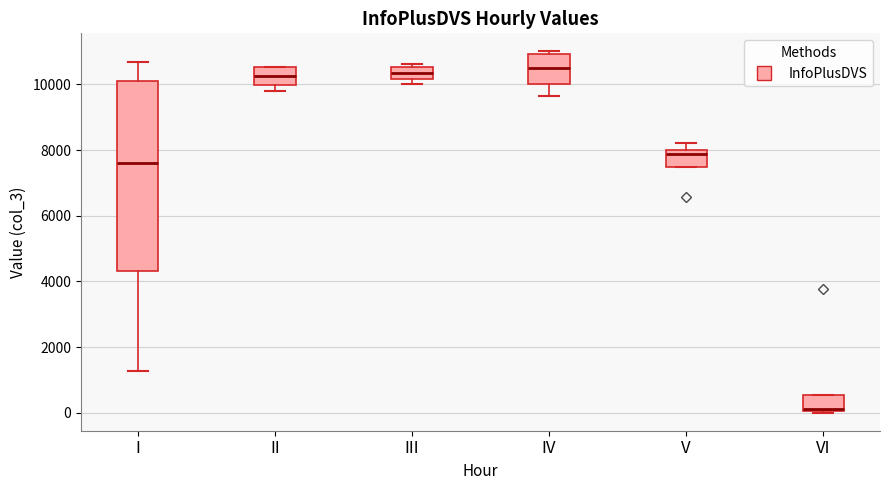

Where is the upper edge of the box for V on the y-axis? The values are not printed on the chart, so give them approximately, as read against the axis.

8000